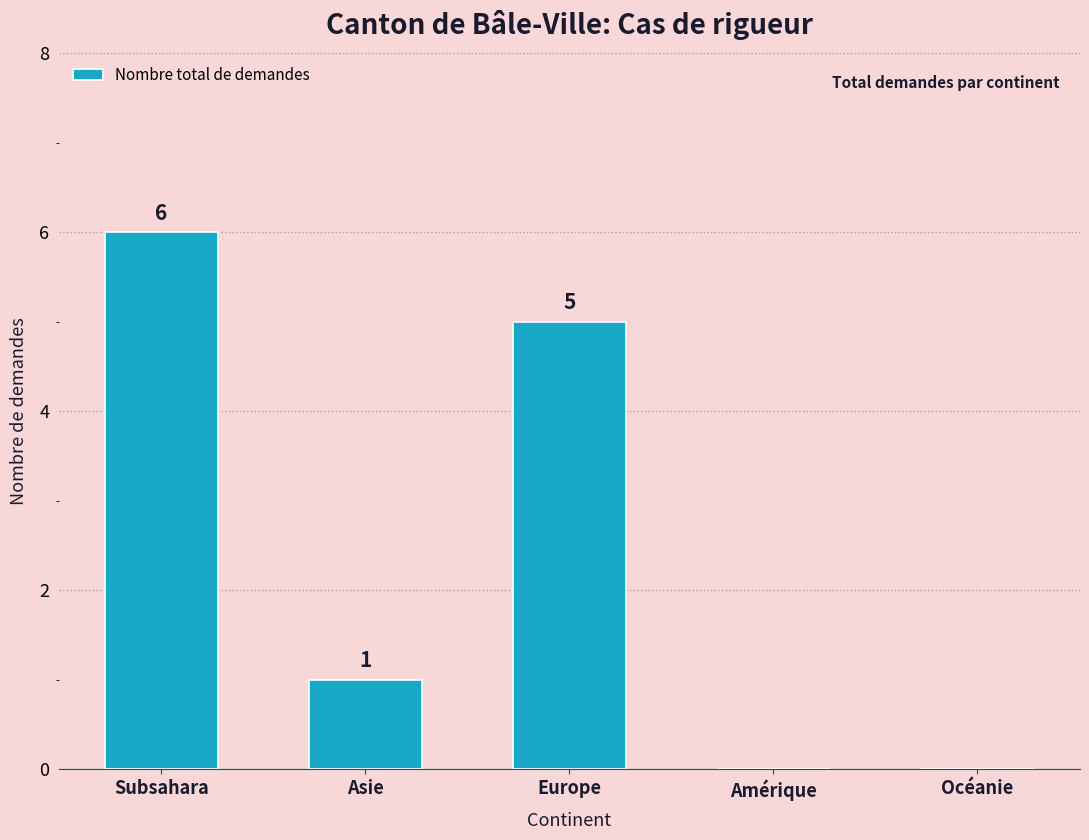

What is the change in value from Asie to Océanie?

-1